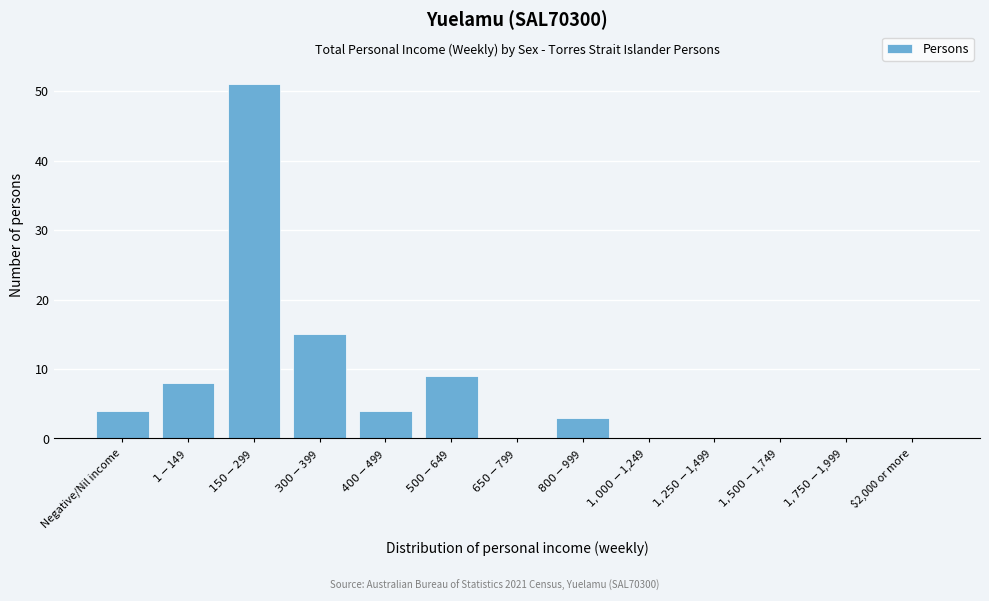

What is the sum of all values?

94